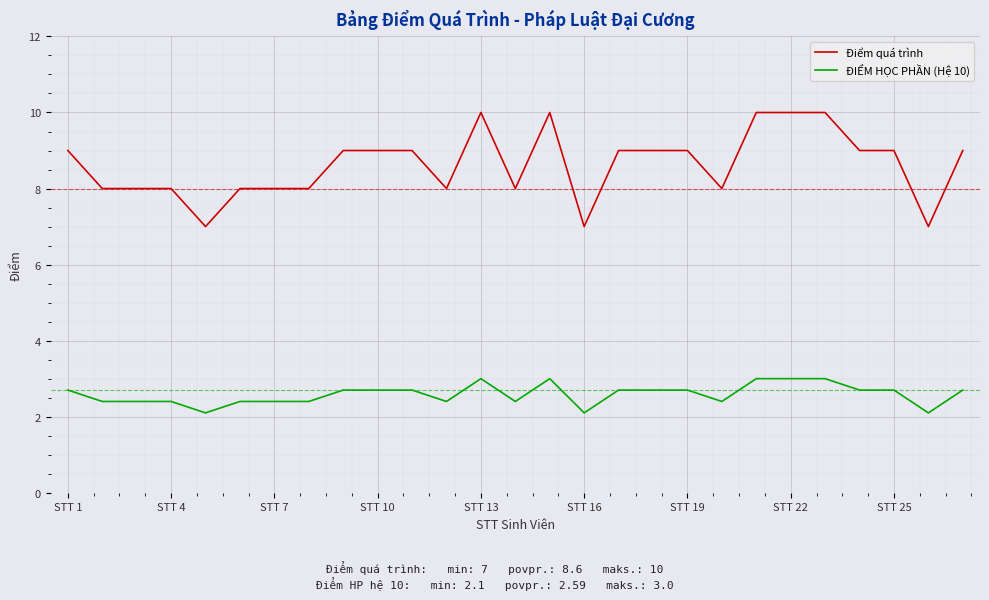

What is the maximum value shown in the chart?

10.0